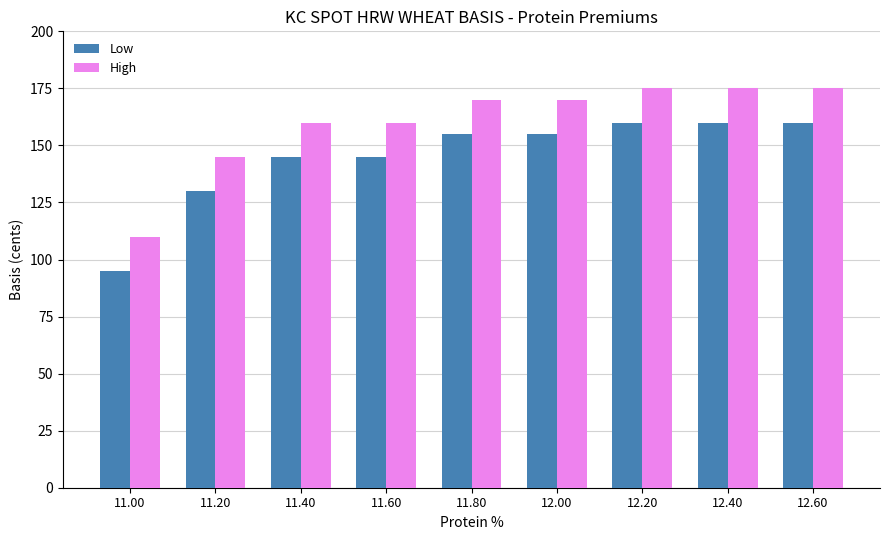

The value of High at 12.20 is 175. True or false?

True